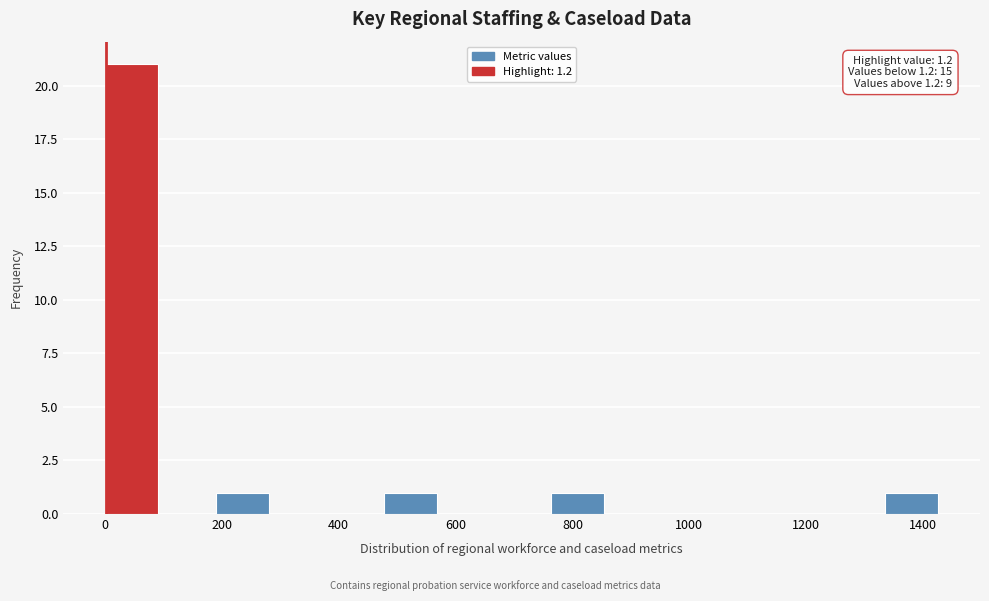

Which range on the x-axis has the tallest bar?

0 to 100